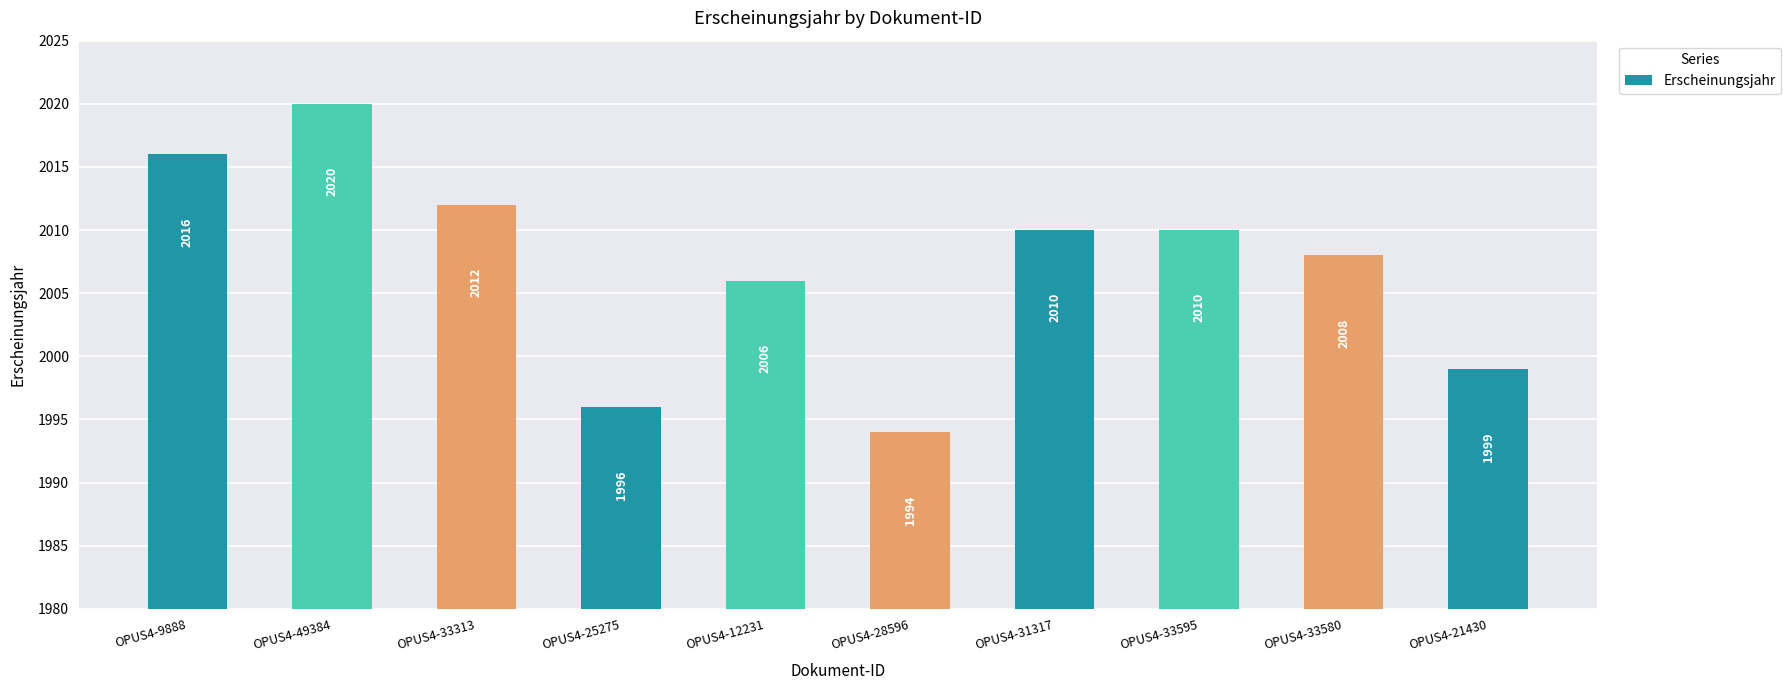

What is the difference between the maximum and minimum values?

26